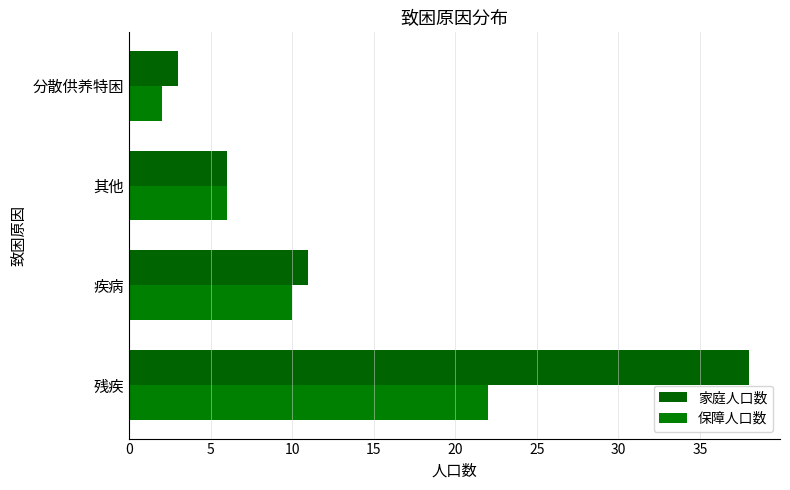

Which series has the largest total across all categories?

家庭人口数